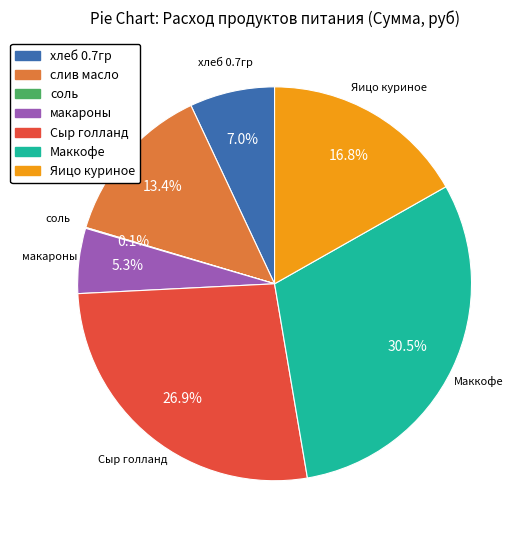

Which has a higher value, макароны or слив масло?

слив масло